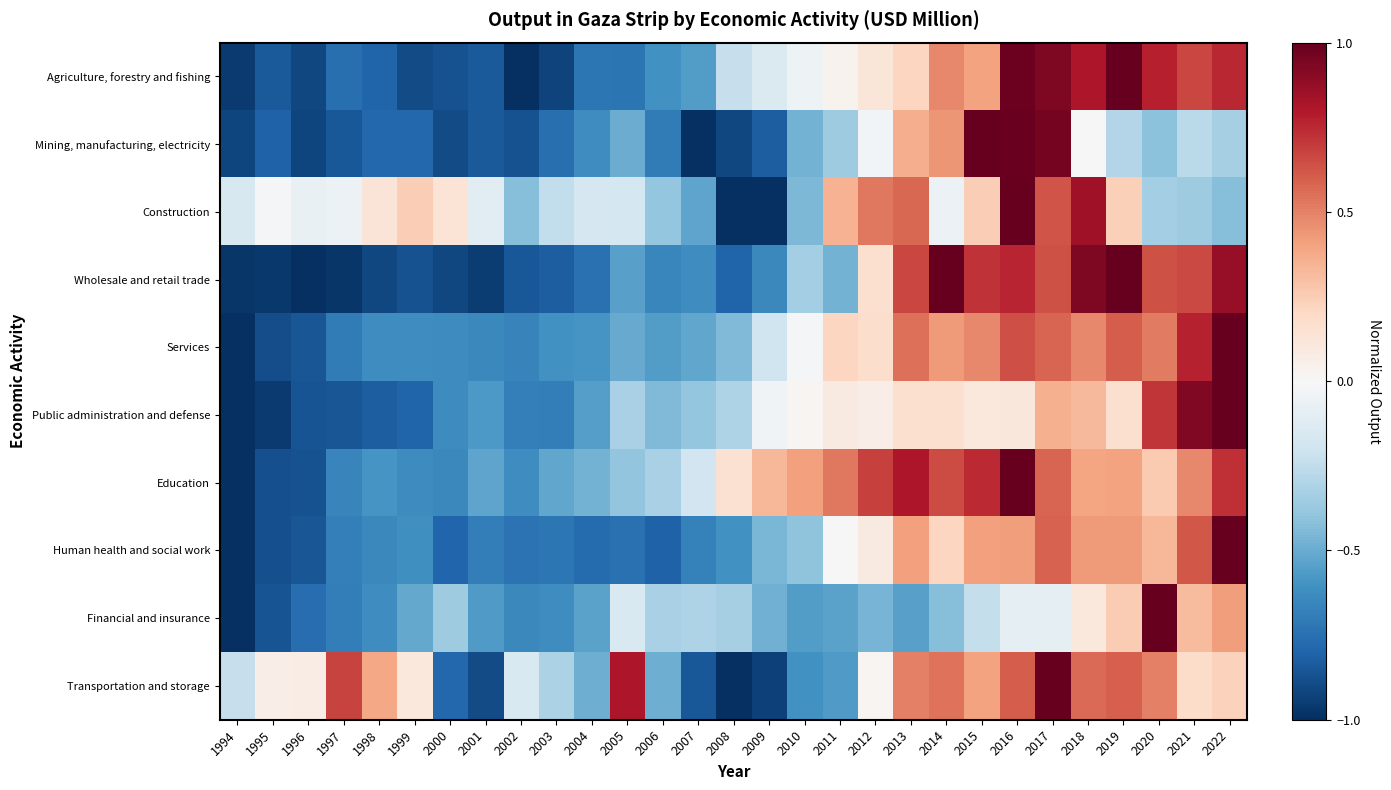

Reading left to right, transcribe all the data shown in this chart.

Agriculture, forestry and fishing: 1994=-1.0	1995=-0.8	1996=-0.9	1997=-0.8	1998=-0.8	1999=-0.9	2000=-0.9	2001=-0.8	2002=-1.0	2003=-0.9	2004=-0.7	2005=-0.7	2006=-0.6	2007=-0.6	2008=-0.2	2009=-0.1	2010=-0.1	2011=0.0	2012=0.1	2013=0.2	2014=0.5	2015=0.4	2016=1.0	2017=0.9	2018=0.8	2019=1.0	2020=0.8	2021=0.7	2022=0.8
Mining, manufacturing, electricity: 1994=-0.9	1995=-0.8	1996=-0.9	1997=-0.8	1998=-0.8	1999=-0.8	2000=-0.9	2001=-0.8	2002=-0.9	2003=-0.8	2004=-0.6	2005=-0.5	2006=-0.7	2007=-1.0	2008=-0.9	2009=-0.8	2010=-0.5	2011=-0.4	2012=-0.0	2013=0.4	2014=0.4	2015=1.0	2016=1.0	2017=1.0	2018=0.0	2019=-0.3	2020=-0.4	2021=-0.3	2022=-0.3
Construction: 1994=-0.2	1995=-0.0	1996=-0.1	1997=-0.1	1998=0.1	1999=0.2	2000=0.1	2001=-0.1	2002=-0.4	2003=-0.2	2004=-0.2	2005=-0.2	2006=-0.4	2007=-0.5	2008=-1.0	2009=-1.0	2010=-0.4	2011=0.3	2012=0.5	2013=0.6	2014=-0.1	2015=0.2	2016=1.0	2017=0.6	2018=0.8	2019=0.2	2020=-0.3	2021=-0.4	2022=-0.4
Wholesale and retail trade: 1994=-1.0	1995=-1.0	1996=-1.0	1997=-1.0	1998=-0.9	1999=-0.9	2000=-0.9	2001=-1.0	2002=-0.9	2003=-0.8	2004=-0.7	2005=-0.5	2006=-0.7	2007=-0.6	2008=-0.8	2009=-0.6	2010=-0.3	2011=-0.5	2012=0.2	2013=0.7	2014=1.0	2015=0.7	2016=0.8	2017=0.6	2018=0.9	2019=1.0	2020=0.6	2021=0.7	2022=0.9
Services: 1994=-1.0	1995=-0.9	1996=-0.9	1997=-0.7	1998=-0.6	1999=-0.6	2000=-0.6	2001=-0.6	2002=-0.7	2003=-0.6	2004=-0.6	2005=-0.5	2006=-0.6	2007=-0.5	2008=-0.4	2009=-0.2	2010=-0.0	2011=0.2	2012=0.2	2013=0.6	2014=0.4	2015=0.5	2016=0.6	2017=0.6	2018=0.5	2019=0.6	2020=0.5	2021=0.8	2022=1.0
Public administration and defense: 1994=-1.0	1995=-1.0	1996=-0.9	1997=-0.9	1998=-0.8	1999=-0.8	2000=-0.6	2001=-0.6	2002=-0.7	2003=-0.7	2004=-0.5	2005=-0.3	2006=-0.4	2007=-0.4	2008=-0.3	2009=-0.0	2010=0.0	2011=0.1	2012=0.1	2013=0.2	2014=0.2	2015=0.1	2016=0.1	2017=0.4	2018=0.3	2019=0.2	2020=0.7	2021=0.9	2022=1.0
Education: 1994=-1.0	1995=-0.9	1996=-0.9	1997=-0.7	1998=-0.6	1999=-0.6	2000=-0.6	2001=-0.5	2002=-0.6	2003=-0.5	2004=-0.5	2005=-0.4	2006=-0.3	2007=-0.2	2008=0.2	2009=0.3	2010=0.4	2011=0.5	2012=0.7	2013=0.8	2014=0.7	2015=0.7	2016=1.0	2017=0.6	2018=0.4	2019=0.4	2020=0.3	2021=0.5	2022=0.7
Human health and social work: 1994=-1.0	1995=-0.9	1996=-0.9	1997=-0.7	1998=-0.6	1999=-0.6	2000=-0.8	2001=-0.7	2002=-0.7	2003=-0.7	2004=-0.8	2005=-0.7	2006=-0.8	2007=-0.7	2008=-0.6	2009=-0.5	2010=-0.4	2011=0.0	2012=0.1	2013=0.4	2014=0.2	2015=0.4	2016=0.4	2017=0.6	2018=0.4	2019=0.4	2020=0.3	2021=0.6	2022=1.0
Financial and insurance: 1994=-1.0	1995=-0.9	1996=-0.8	1997=-0.7	1998=-0.6	1999=-0.5	2000=-0.4	2001=-0.6	2002=-0.6	2003=-0.6	2004=-0.5	2005=-0.1	2006=-0.3	2007=-0.3	2008=-0.3	2009=-0.5	2010=-0.6	2011=-0.5	2012=-0.5	2013=-0.5	2014=-0.4	2015=-0.2	2016=-0.1	2017=-0.1	2018=0.1	2019=0.3	2020=1.0	2021=0.3	2022=0.4
Transportation and storage: 1994=-0.2	1995=0.1	1996=0.1	1997=0.7	1998=0.4	1999=0.1	2000=-0.8	2001=-0.9	2002=-0.1	2003=-0.3	2004=-0.5	2005=0.8	2006=-0.5	2007=-0.8	2008=-1.0	2009=-0.9	2010=-0.6	2011=-0.6	2012=0.0	2013=0.5	2014=0.5	2015=0.4	2016=0.6	2017=1.0	2018=0.6	2019=0.6	2020=0.5	2021=0.2	2022=0.2